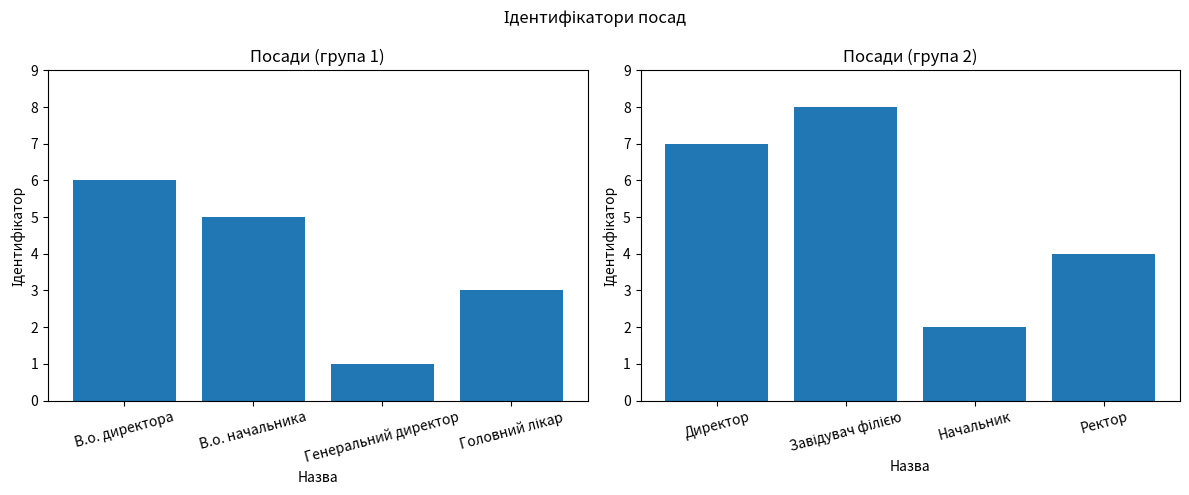

Are the bars grouped side by side (vs. stacked)?

Yes